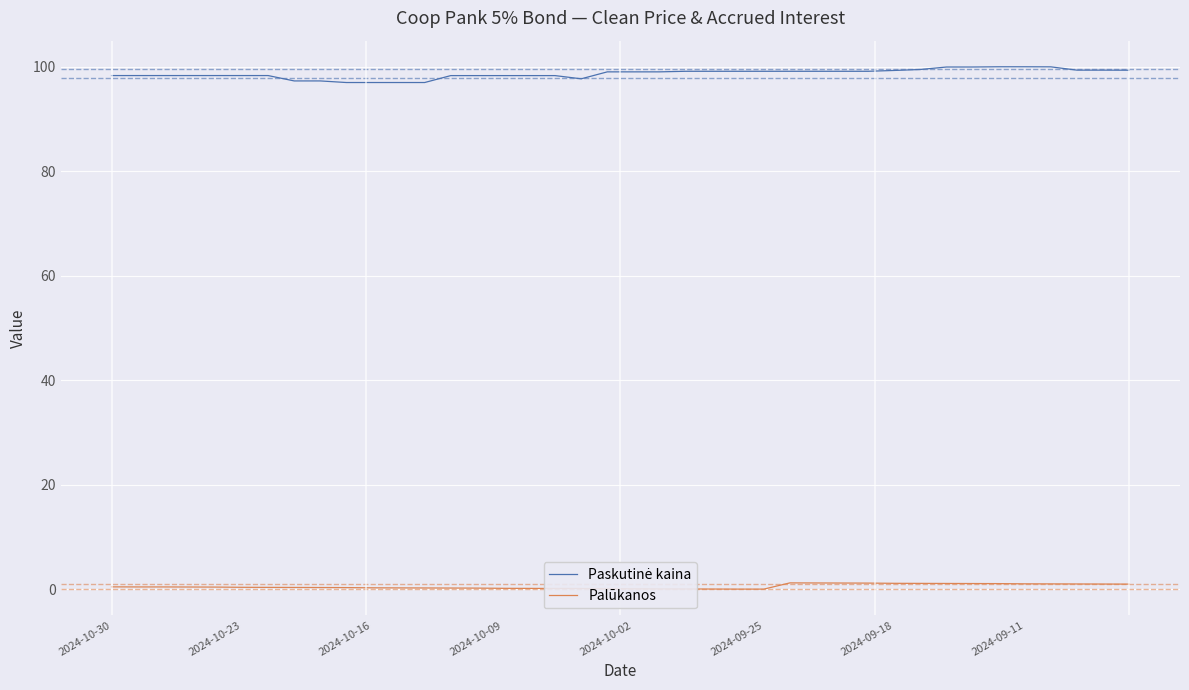

What is the maximum value shown in the chart?

100.0